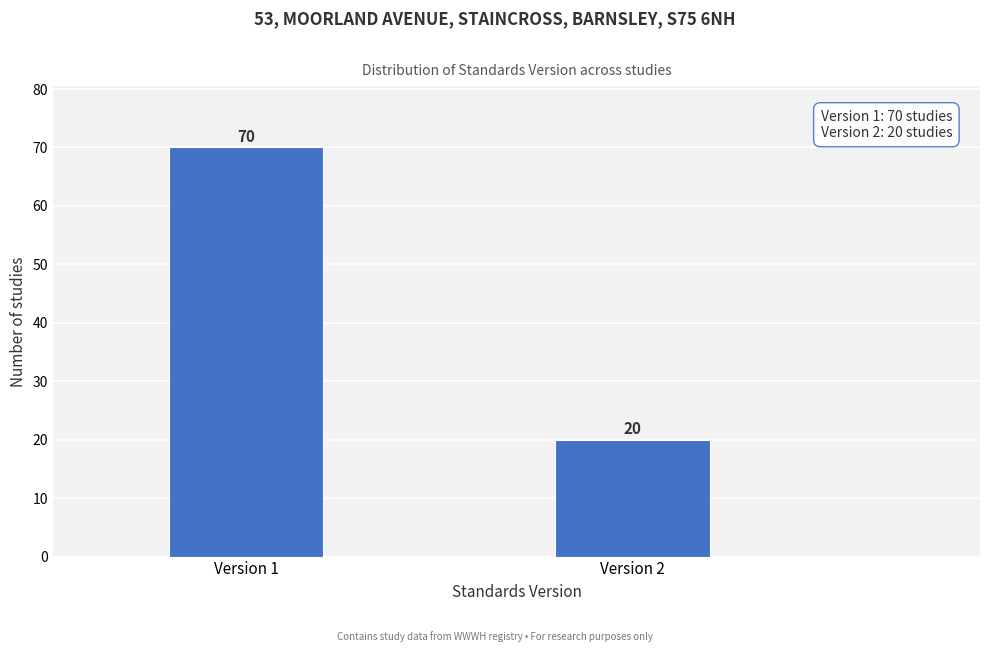

Reading left to right, list all the values displayed in this chart.

70	20